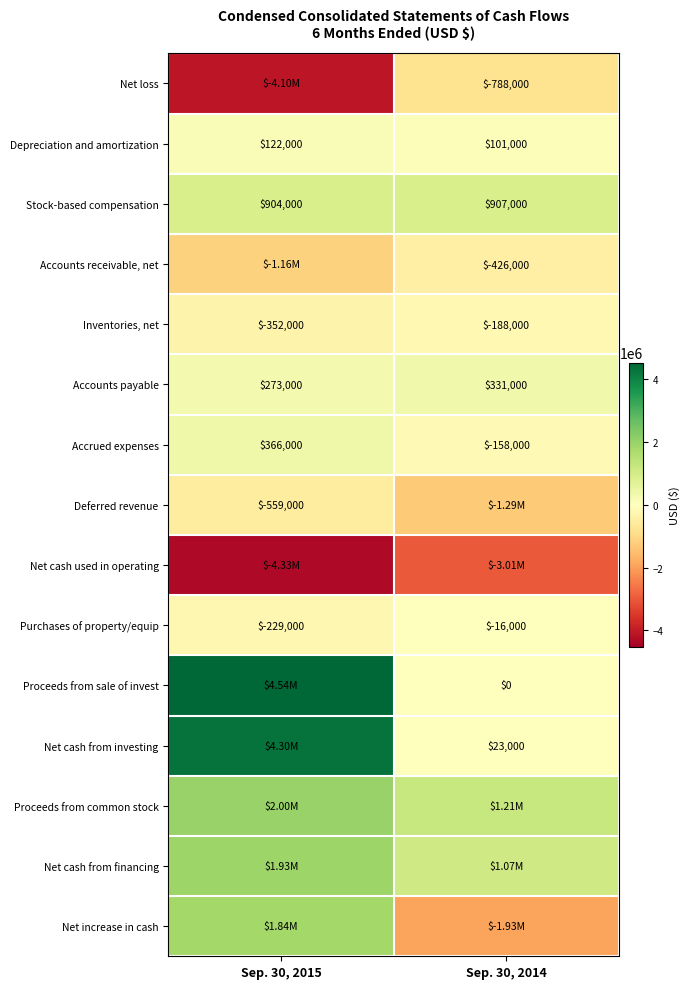

Rank the categories by Depreciation and amortization value from highest to lowest.

Sep. 30, 2015, Sep. 30, 2014